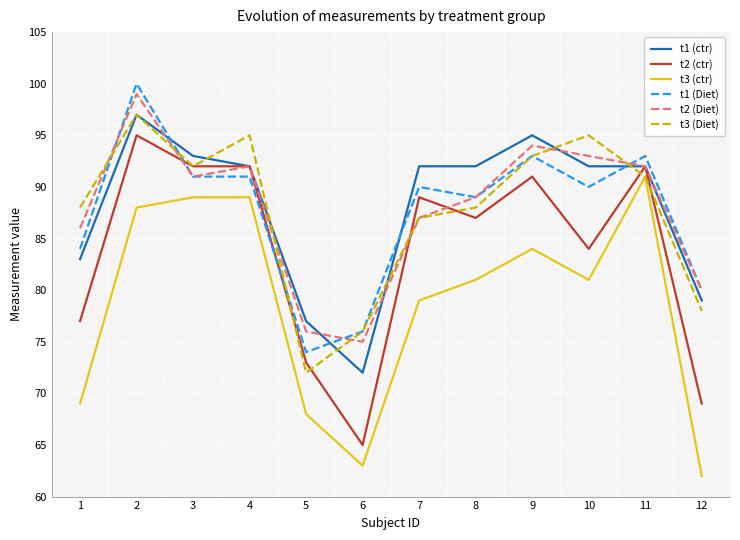

Where is the first local minimum for t3 (ctr)?

6